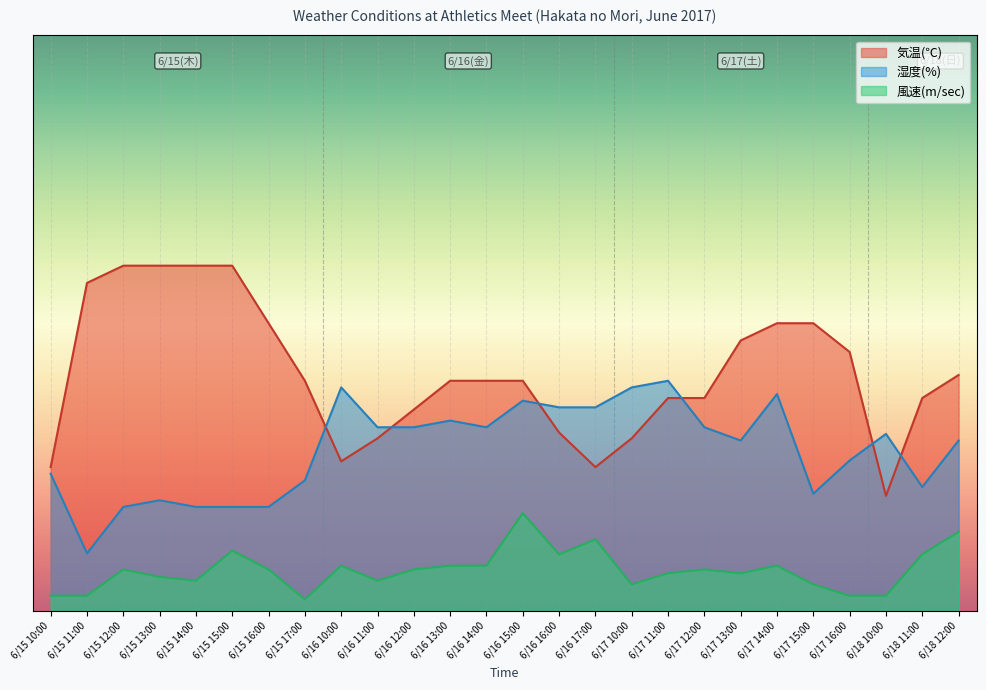

Reading right to left, list all the values displayed in this chart.

気温(℃): 41.0	37.0	20.0	45.0	50.0	50.0	47.0	37.0	37.0	30.0	25.0	31.0	40.0	40.0	40.0	35.0	30.0	26.0	40.0	50.0	60.0	60.0	60.0	60.0	57.0	25.0
湿度(%): 29.6	21.5	30.8	26.2	20.4	37.7	29.6	31.9	40.0	38.8	35.4	35.4	36.5	31.9	33.1	31.9	31.9	38.8	22.7	18.1	18.1	18.1	19.2	18.1	10.0	23.8
風速(m/sec): 13.7	9.8	2.7	2.7	4.6	7.9	6.6	7.2	6.6	4.6	12.4	9.8	17.0	7.9	7.9	7.2	5.3	7.9	2.0	7.2	10.5	5.3	5.9	7.2	2.7	2.7